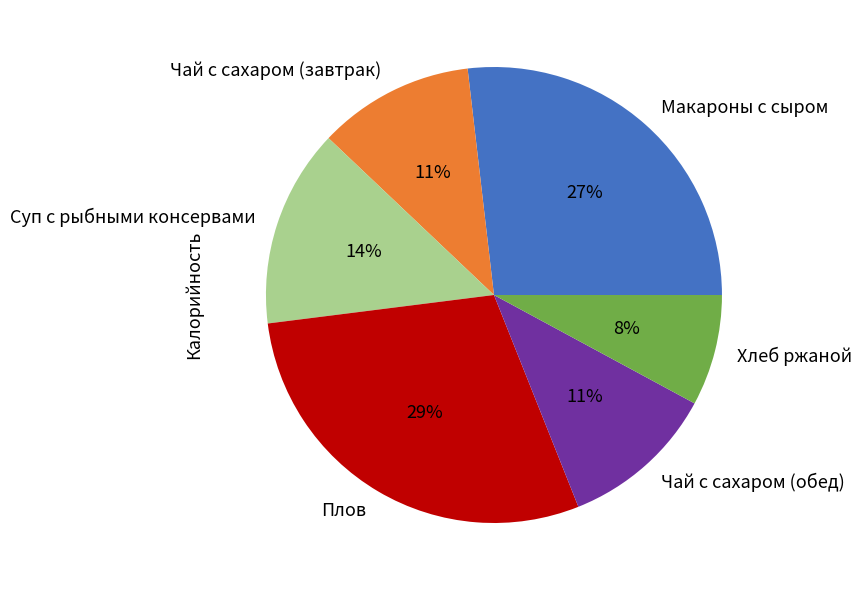

How many segments does this pie chart have?

6